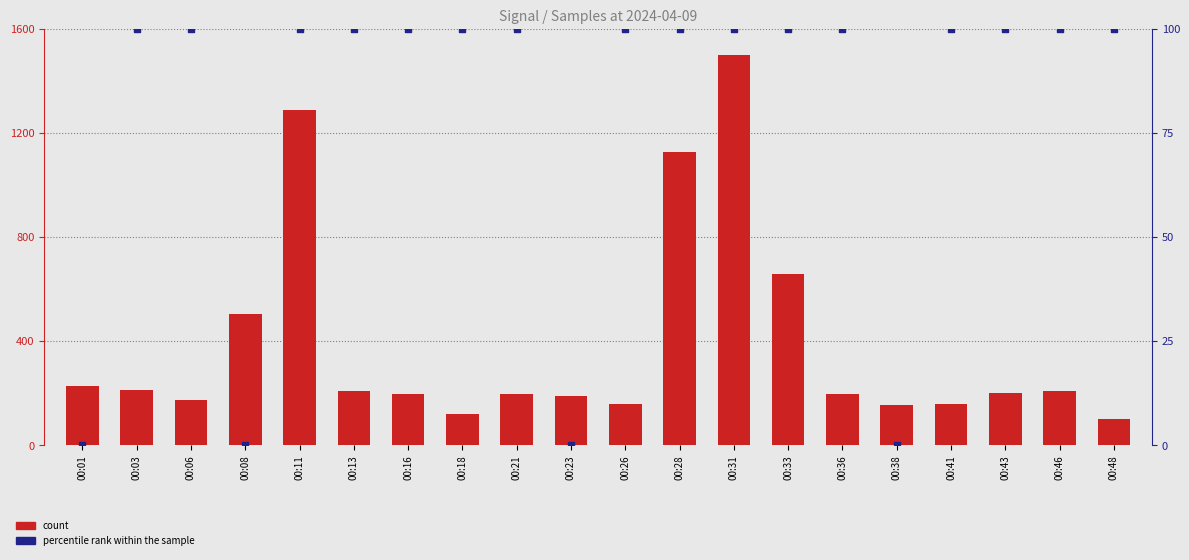

At which category is the sum across all series the highest?

00:31